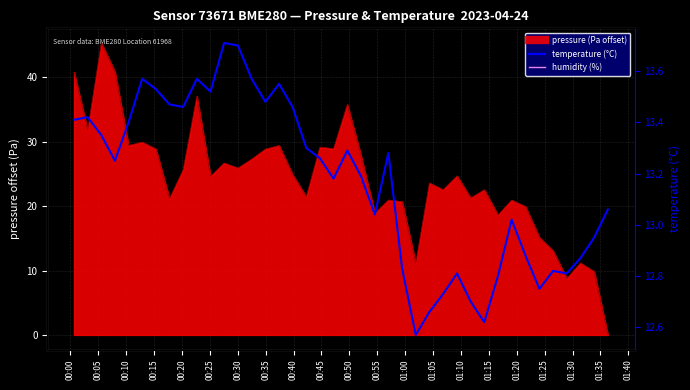

The value of humidity (%) at 00:45 is 9.8. True or false?

False